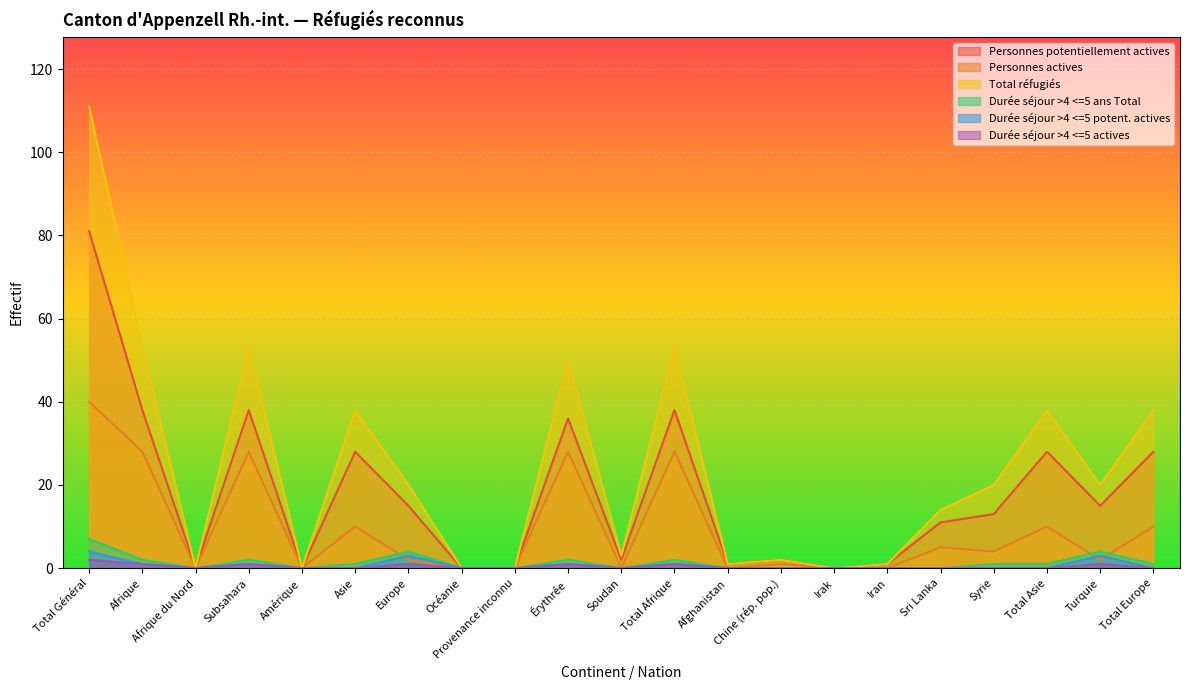

Is it true that Personnes potentiellement actives equals 57 at Subsahara?

False